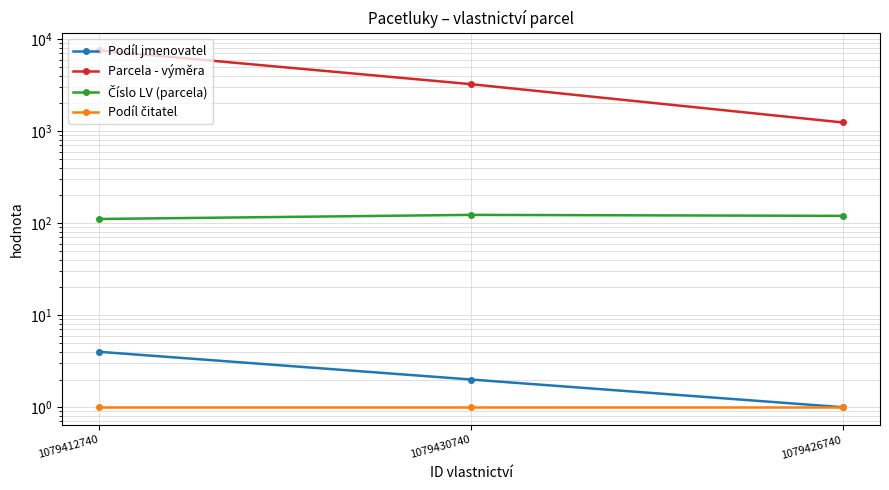

Reading left to right, transcribe all the data shown in this chart.

Podíl jmenovatel: 1079412740=4	1079430740=2	1079426740=1
Parcela - výměra: 1079412740=7521	1079430740=3237	1079426740=1242
Číslo LV (parcela): 1079412740=111	1079430740=123	1079426740=120
Podíl čitatel: 1079412740=1	1079430740=1	1079426740=1